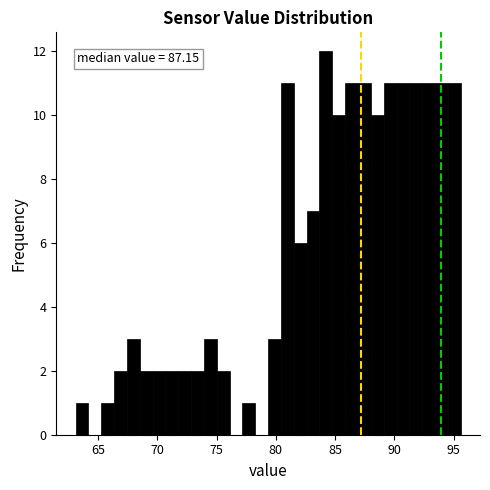

Read against the x-axis, roughly where is the centre of the tallest bar?

84.0